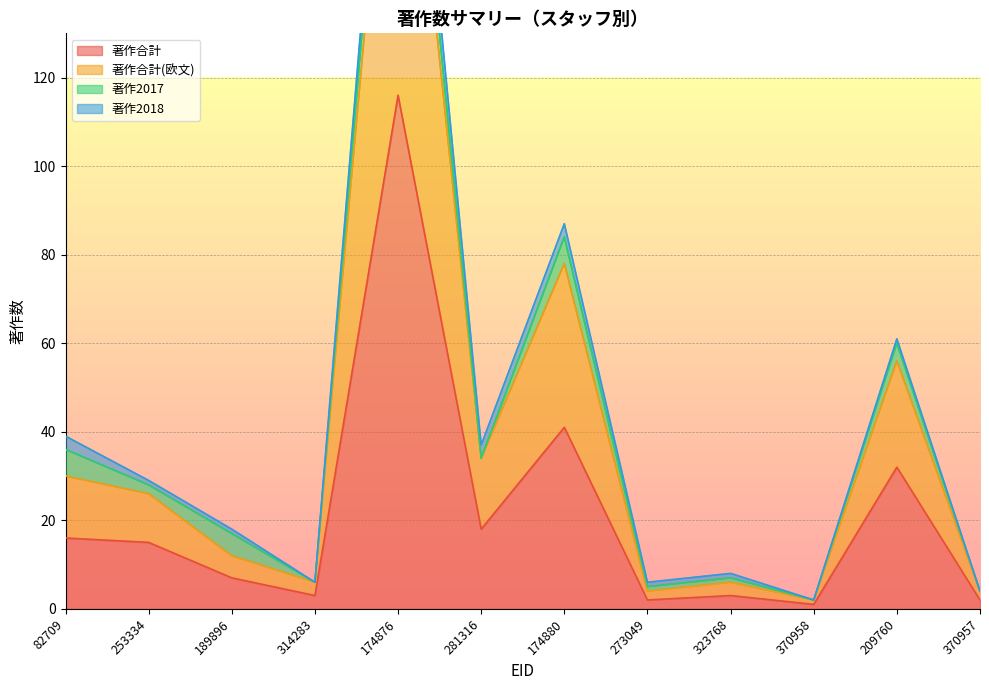

Is the value of 著作合計(欧文) at 370958 greater than the value of 著作合計 at 323768?

No